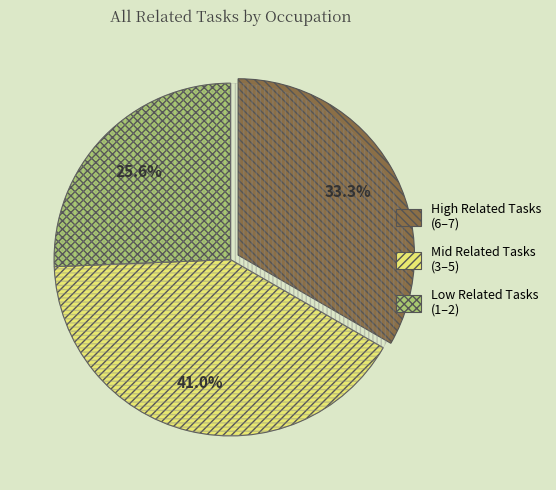

True or false: Veterinary Technologists and Technicians accounts for 1% of the total.

False